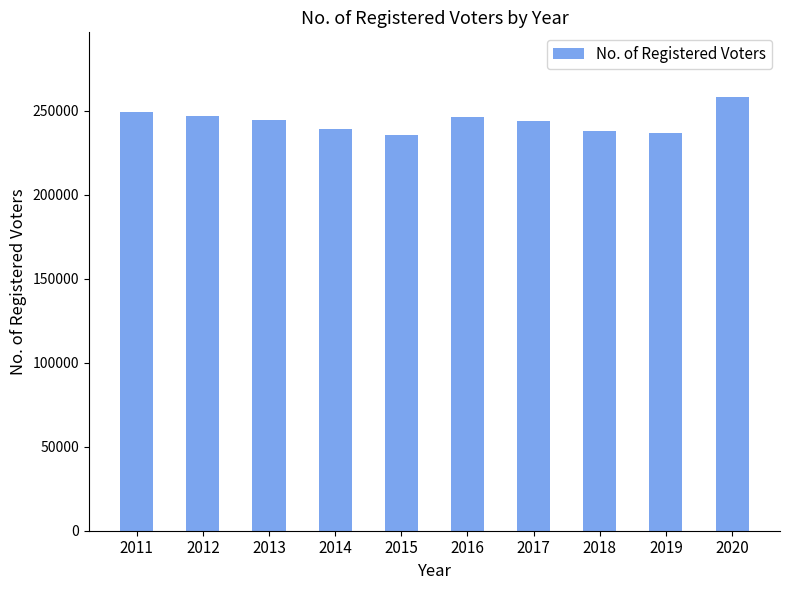

Read the value at 2015.

235848